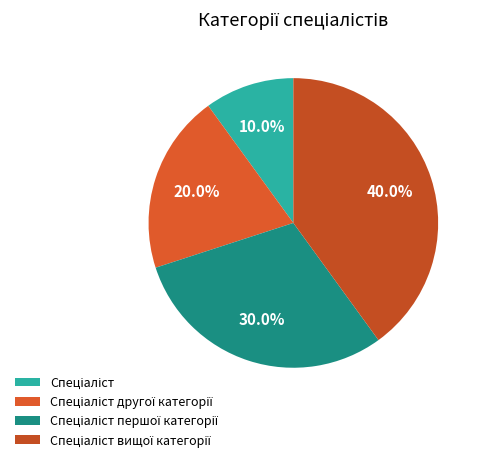

Which has a higher value, Спеціаліст or Спеціаліст вищої категорії?

Спеціаліст вищої категорії